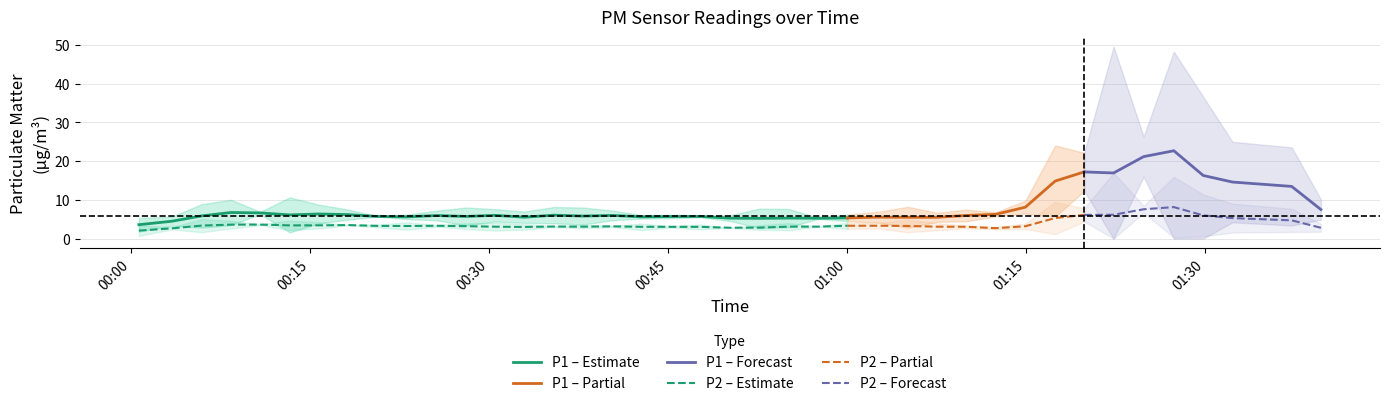

What is the total value across all series at 5?

13.4